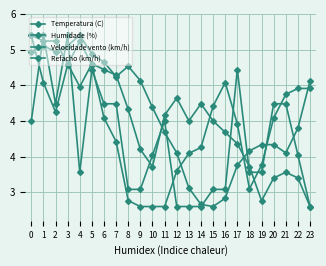

Rank the series at 18 from lowest to highest value.

Refacho (km/h), Velocidade vento (km/h), Humidade (%), Temperatura (C)